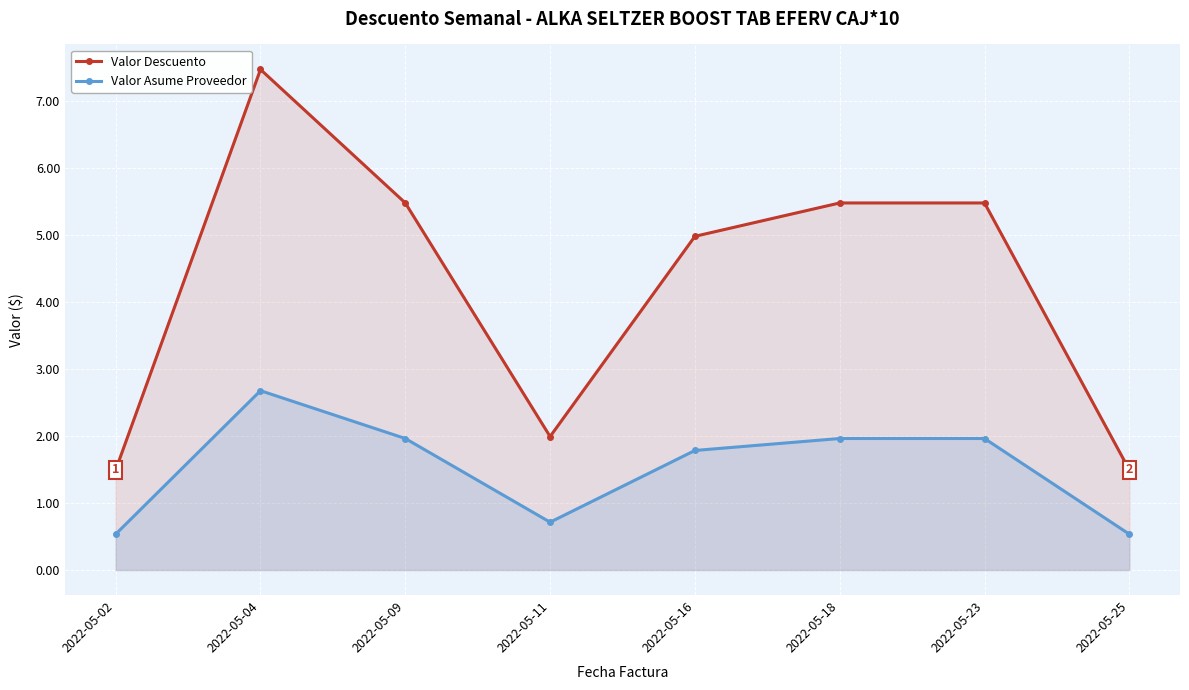

How many categories are shown in the chart?

8